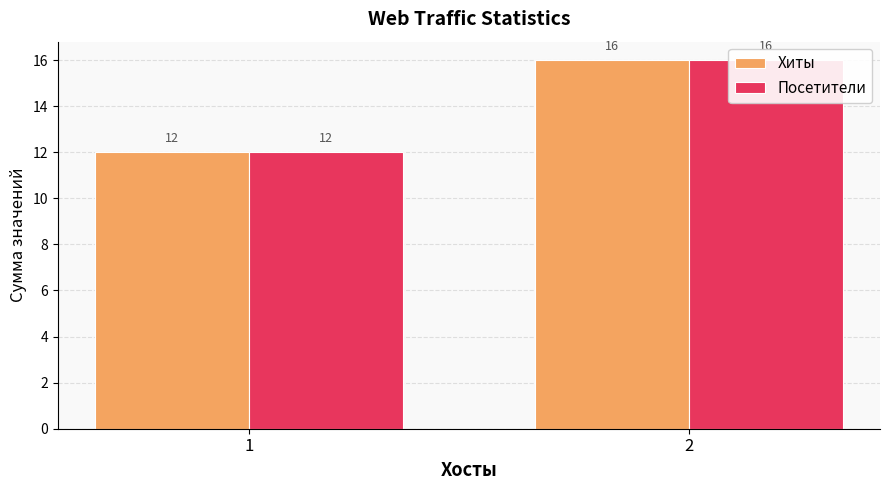

Rank the categories by Хиты value from highest to lowest.

2, 1